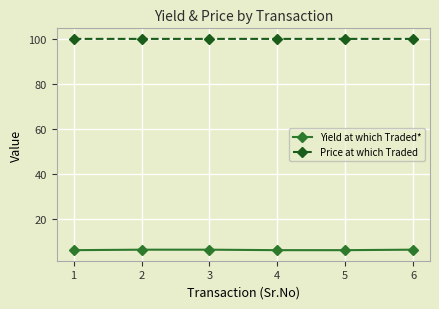

True or false: Yield at which Traded* has more than 2 points higher than both neighbors.

False